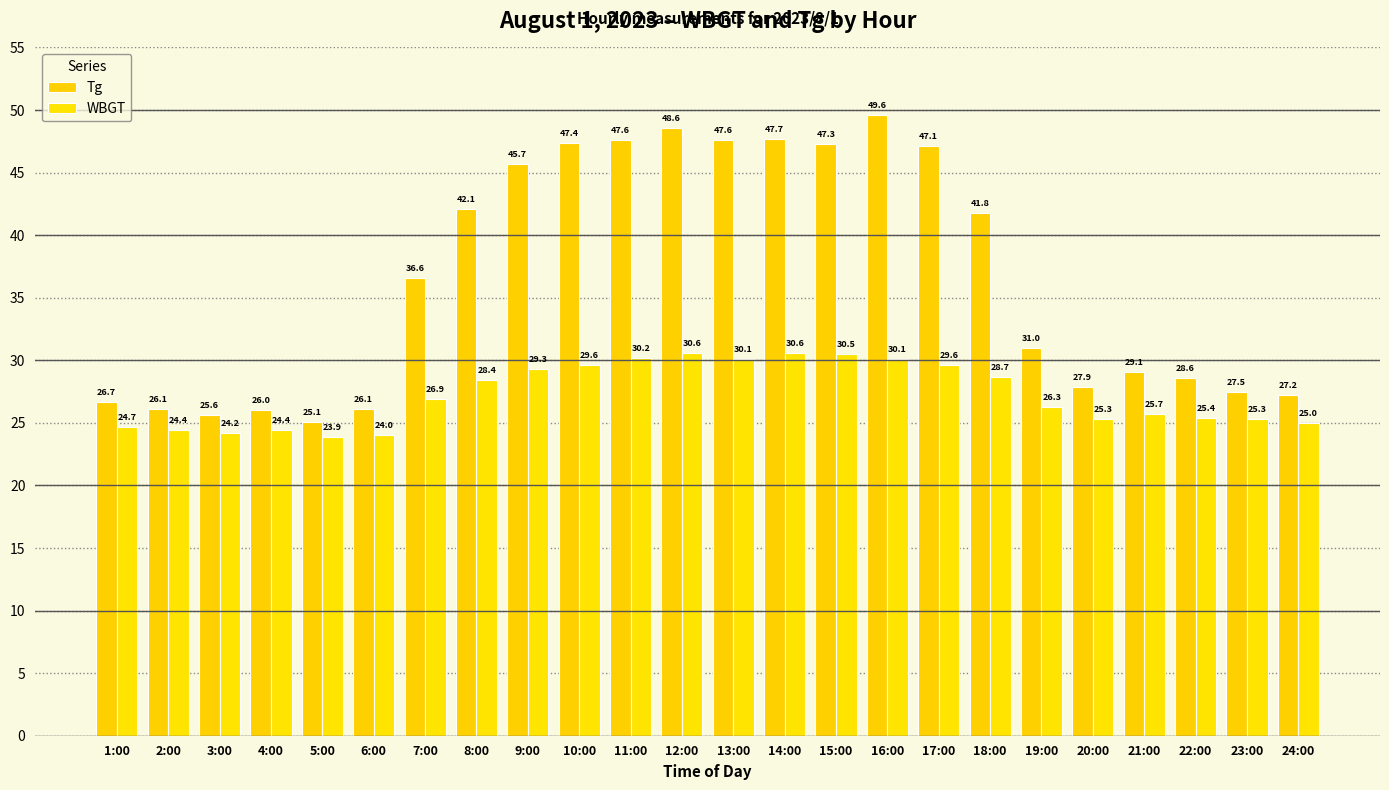

Rank the categories by Tg value from highest to lowest.

16:00, 12:00, 14:00, 11:00, 13:00, 10:00, 15:00, 17:00, 9:00, 8:00, 18:00, 7:00, 19:00, 21:00, 22:00, 20:00, 23:00, 24:00, 1:00, 2:00, 6:00, 4:00, 3:00, 5:00